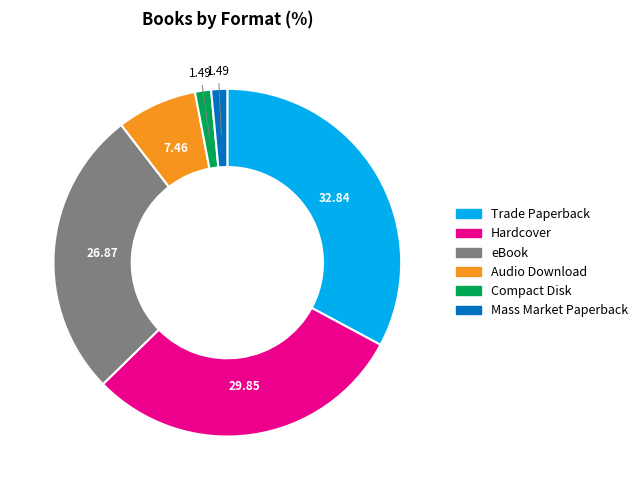

Does eBook account for over 50% of the chart?

No